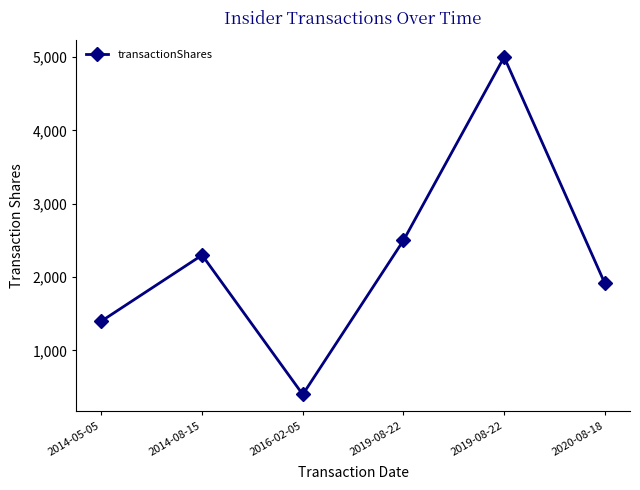

Is it true that the value at 2014-05-05 is 1400?

True